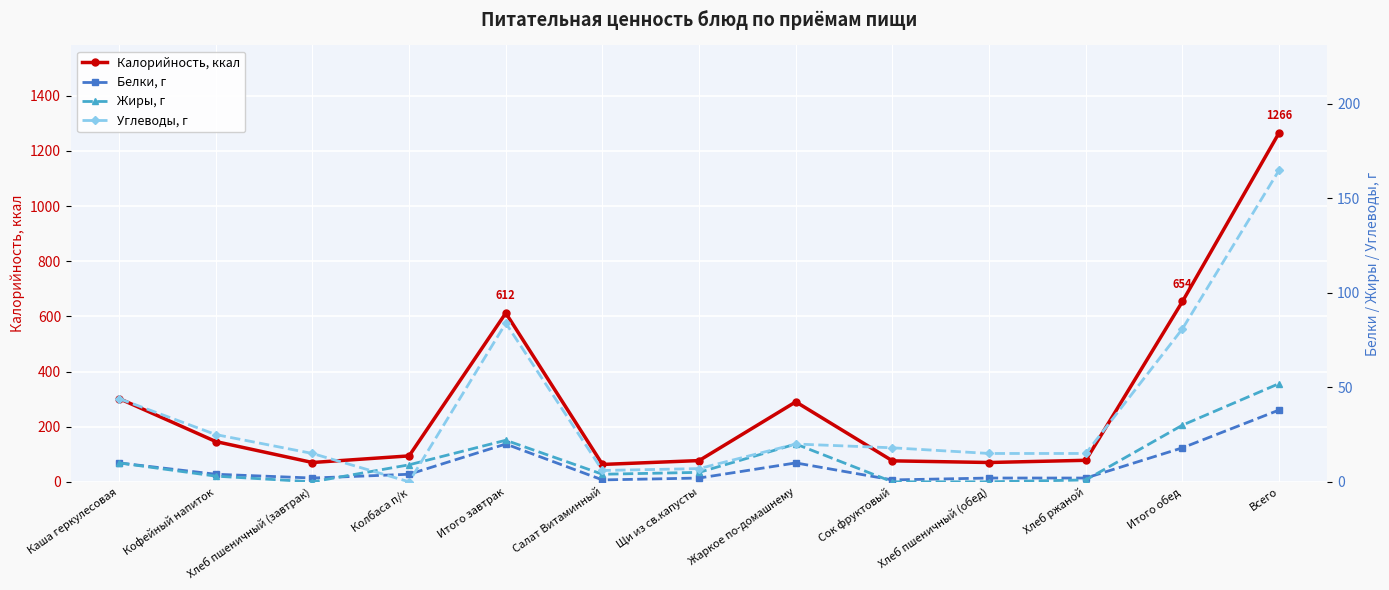

What is the total value across all series at Всего?

1521